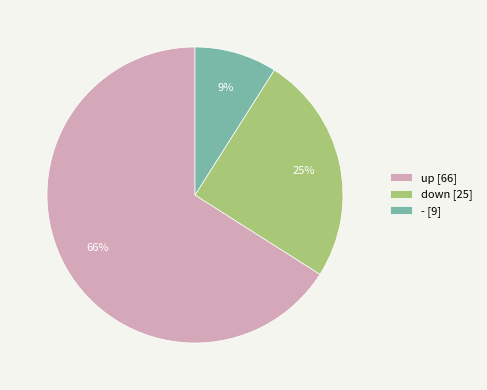

Approximately how many times larger is the value at down [25] compared to up [66]?

0.4